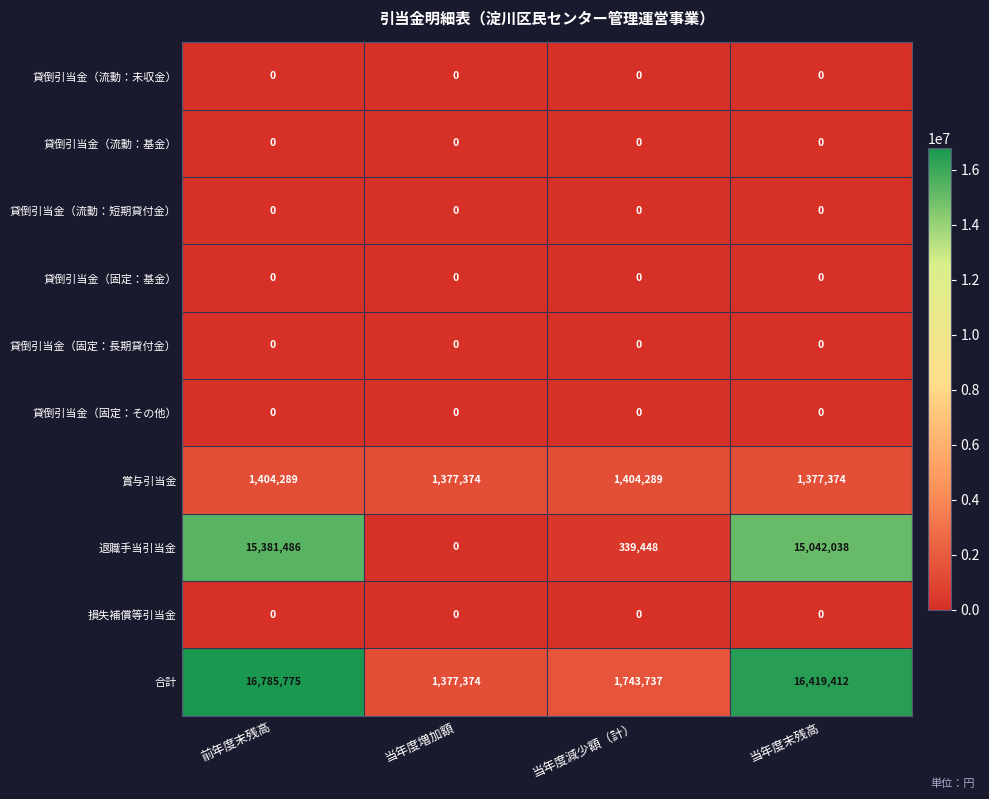

What is the maximum value shown in the chart?

16785775